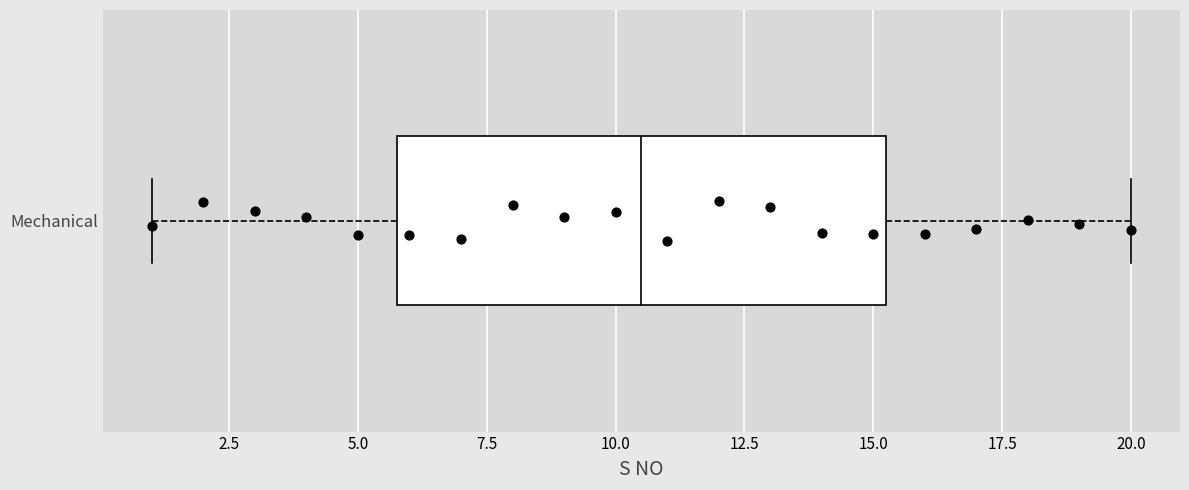

Where is the left edge of the box for Mechanical on the x-axis? The values are not printed on the chart, so give them approximately, as read against the axis.

6.0